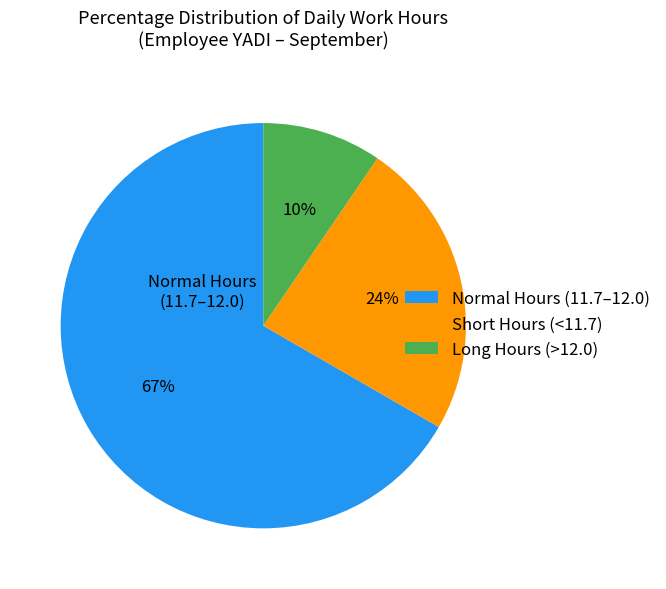

Which slice is the smallest?

Long Hours (>12.0)